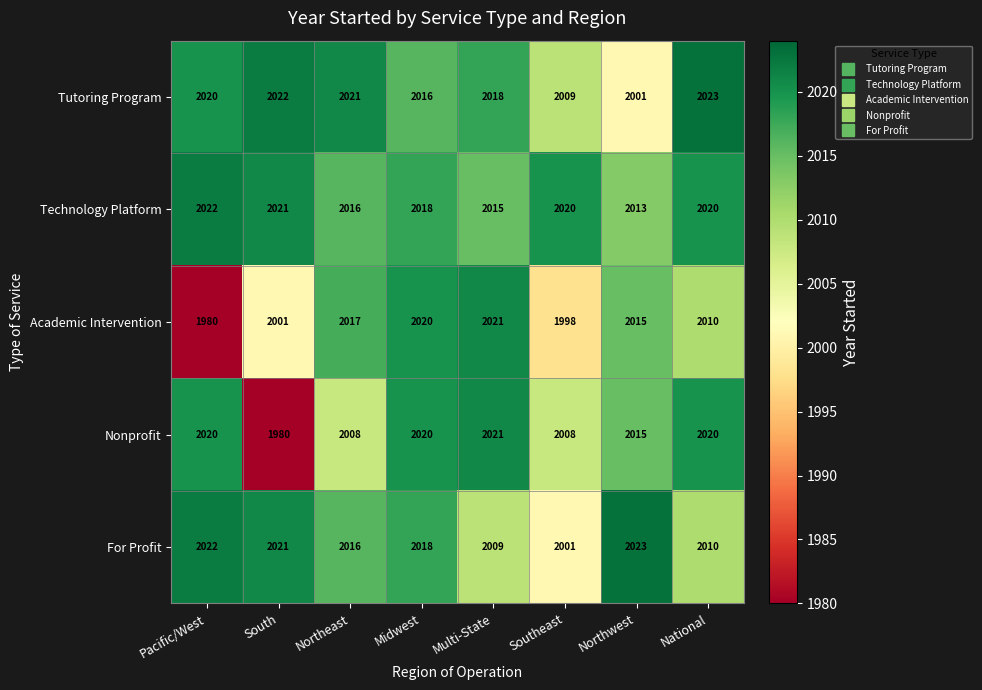

Count the number of data series in this chart.

5